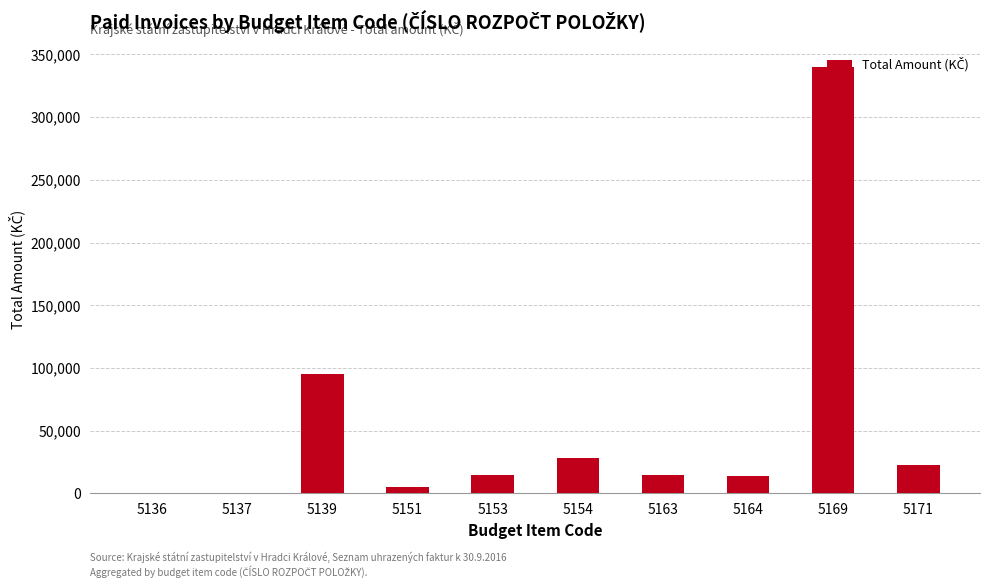

What is the maximum value shown in the chart?

340000.0